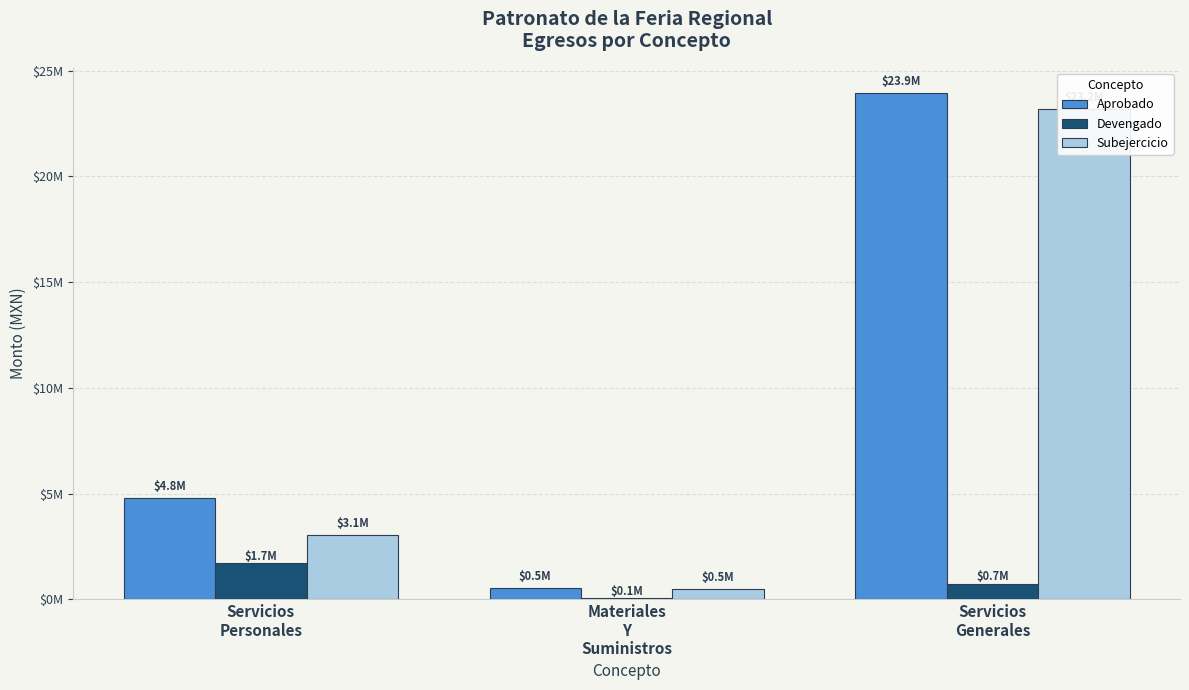

Are the bars grouped side by side (vs. stacked)?

Yes